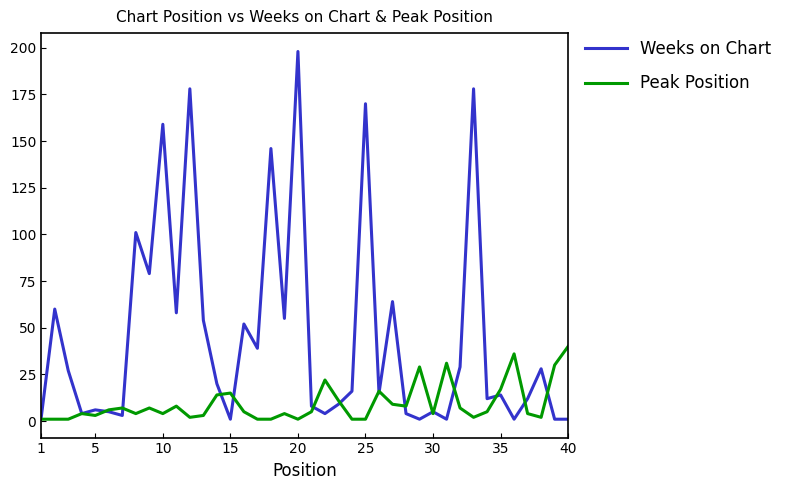

Which series has the largest total across all categories?

Weeks on Chart